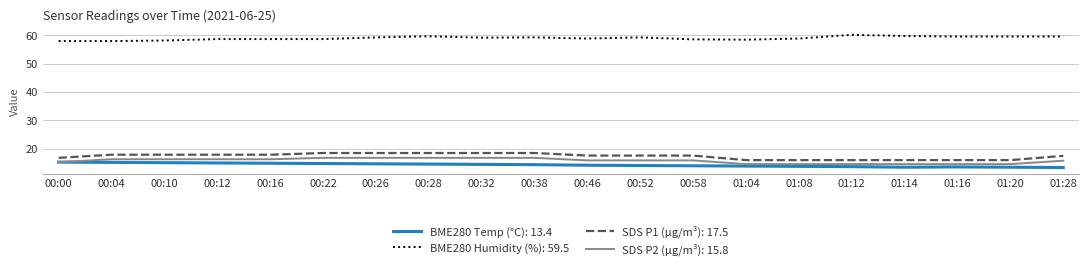

What is the spread (max minus min) of values at 00:16?

43.7